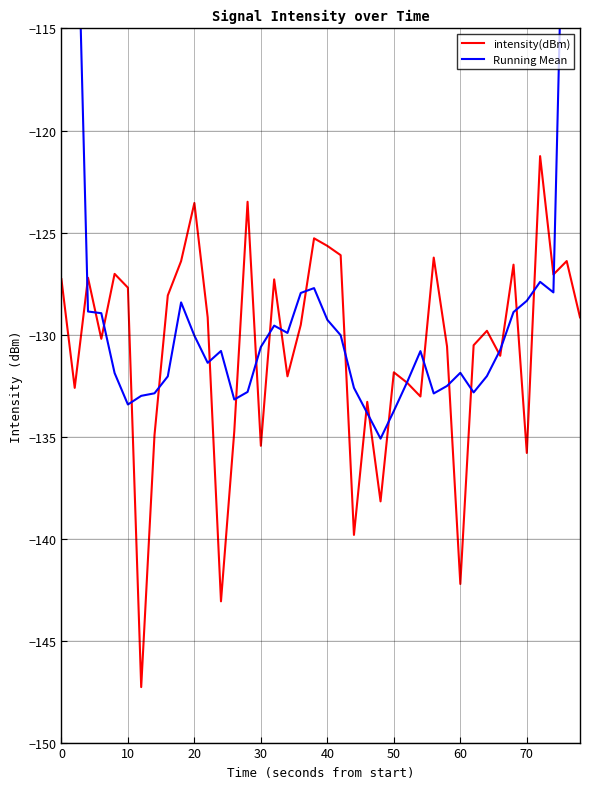

What is the maximum value for intensity(dBm)?

-121.3